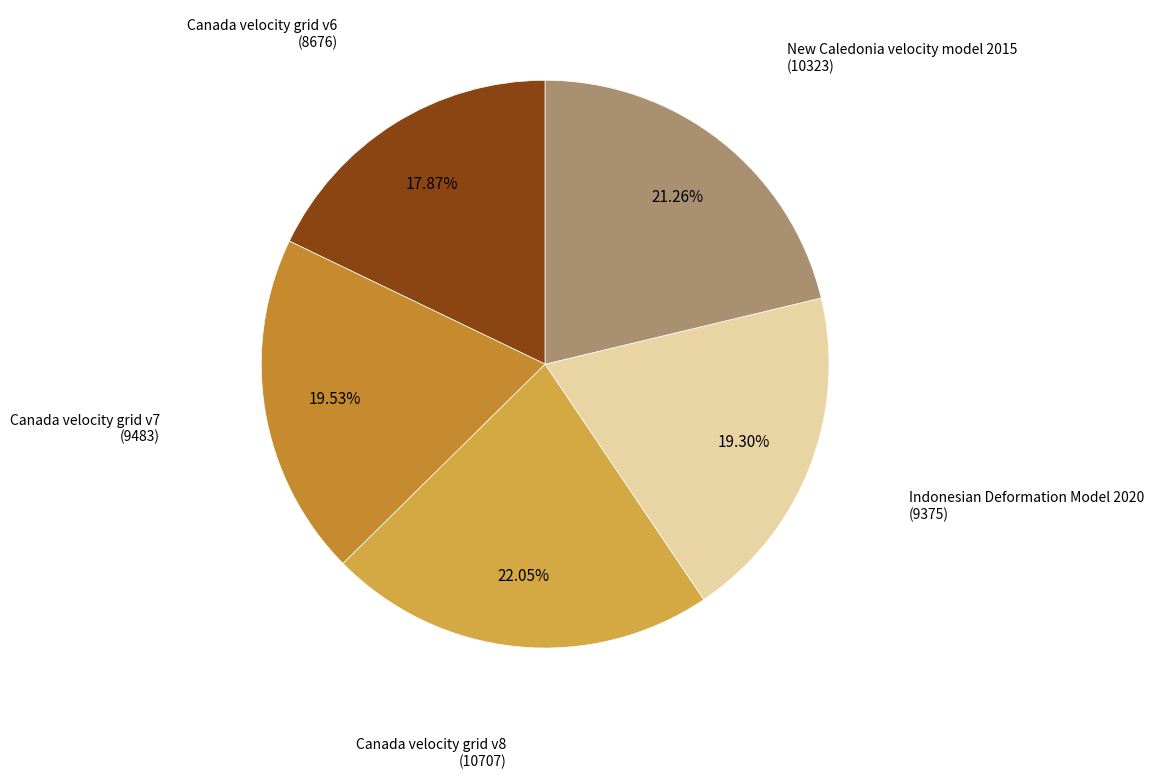

To the nearest percent, what is the difference between the largest and smallest slice percentages?

4%